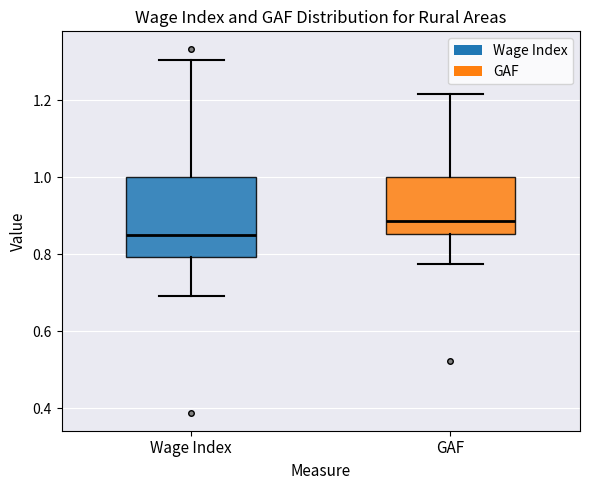

Comparing the boxes themselves (not the whiskers), which one is the tallest?

Wage Index